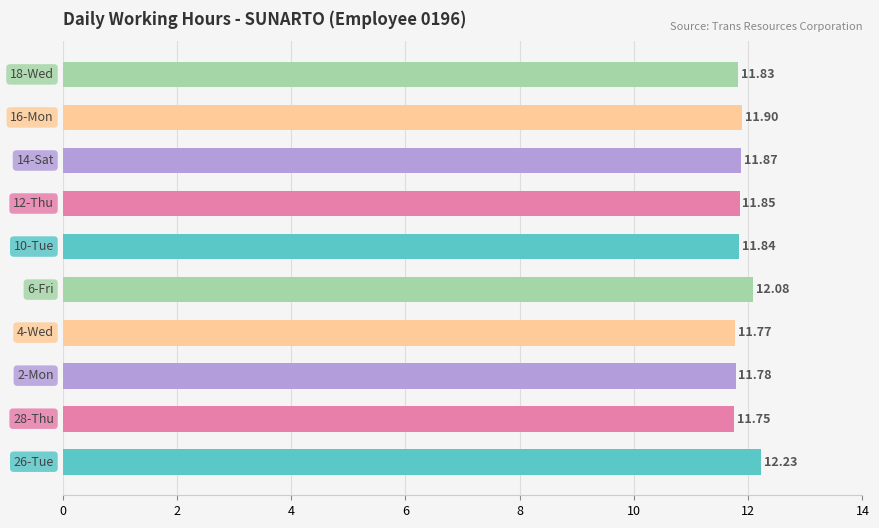

What is the average value?

11.9